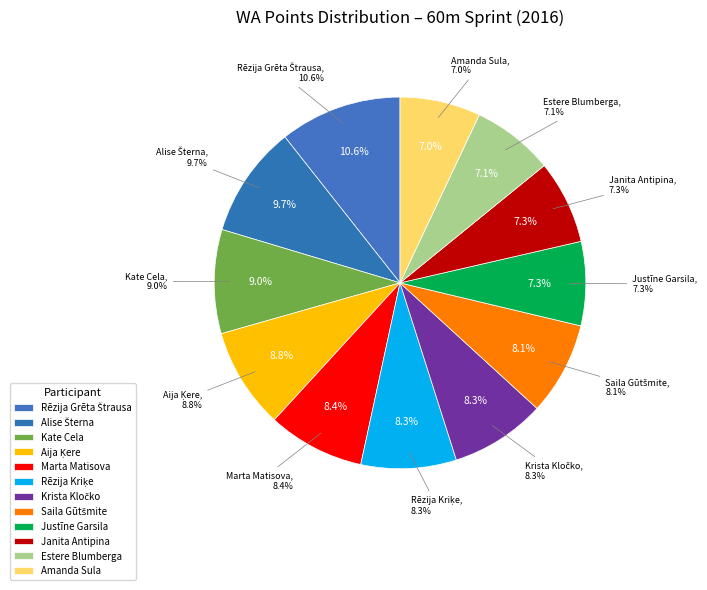

Is it true that Rēzija Grēta Štrausa is 11% of the pie?

True